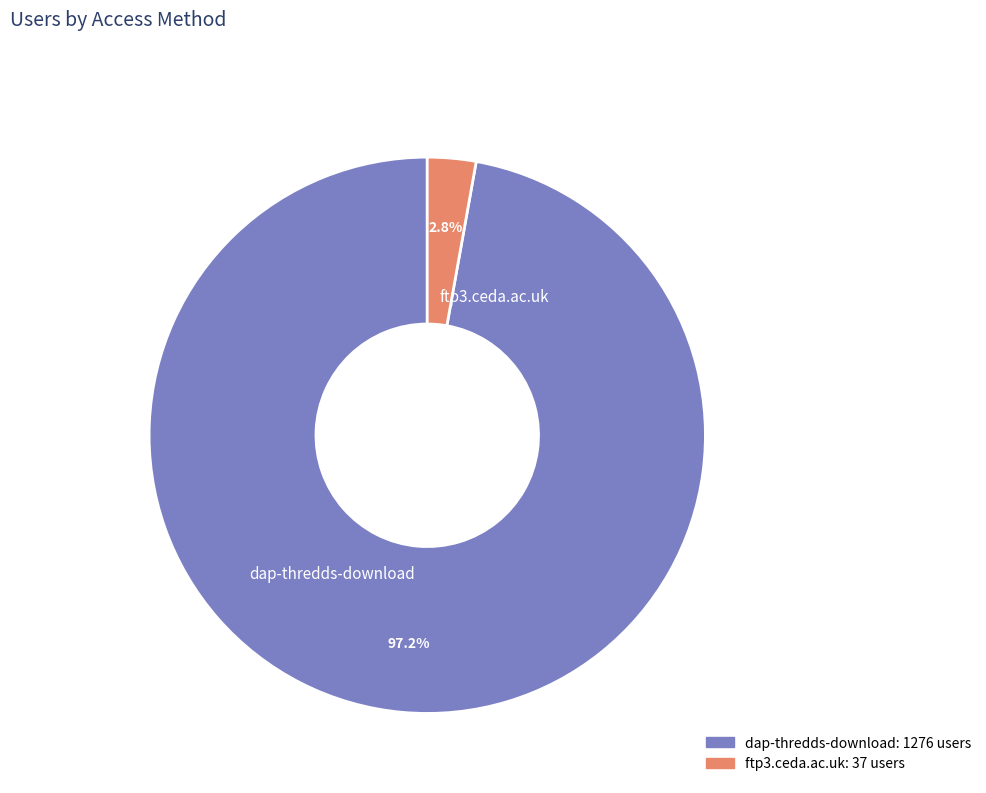

To the nearest percent, what percentage of the pie is dap-thredds-download?

97%